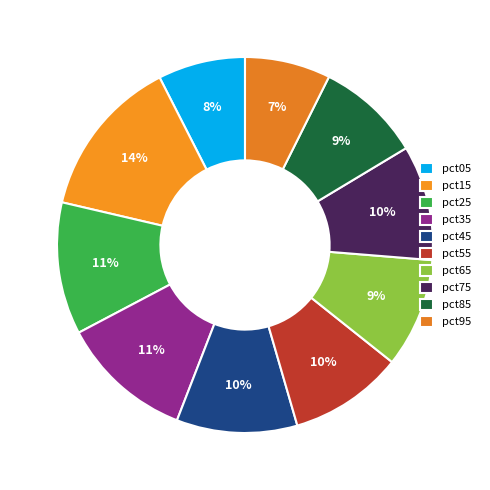

How many slices are in this pie chart?

10